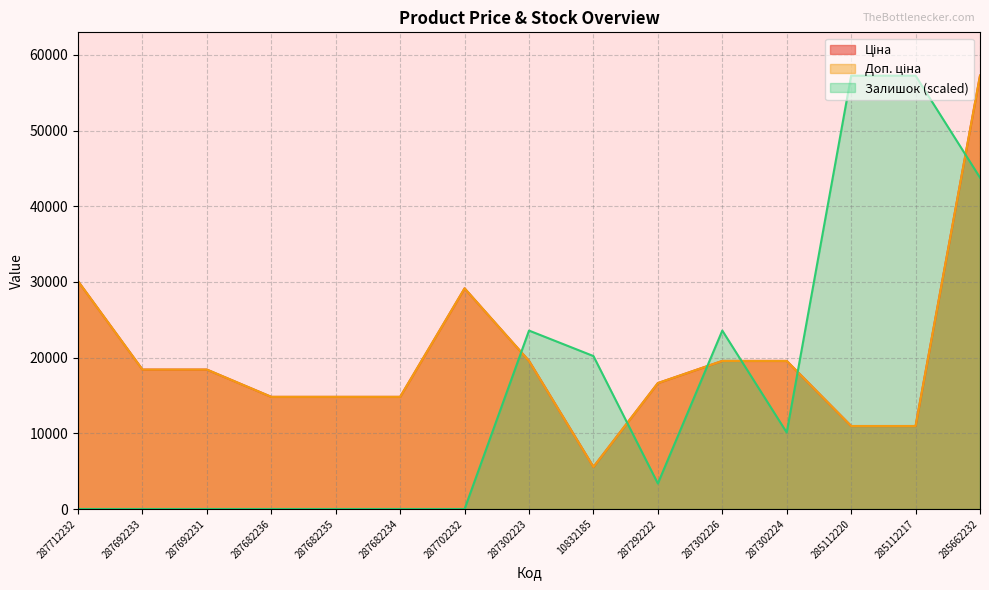

True or false: Залишок has a value of 0.0 at 287712232.

True